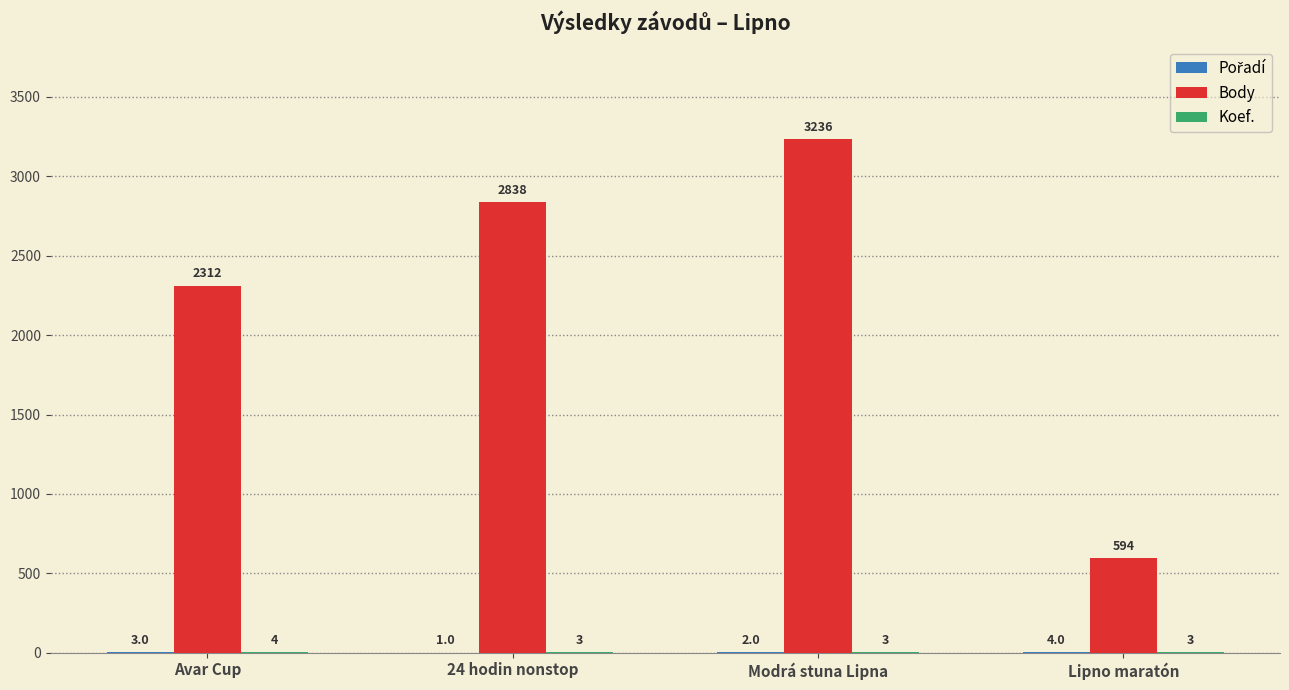

At which category does the chart reach its peak across all series?

Modrá stuna Lipna